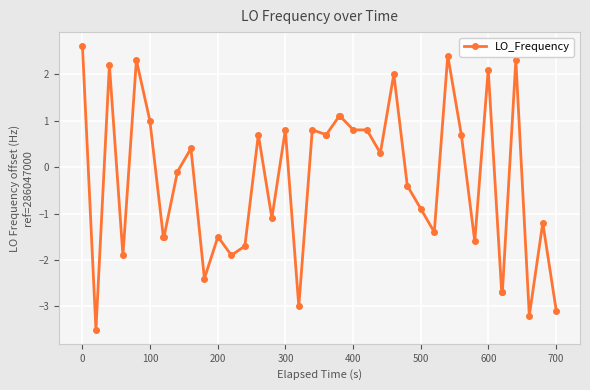

True or false: the data has more than 0 interior local peaks.

True